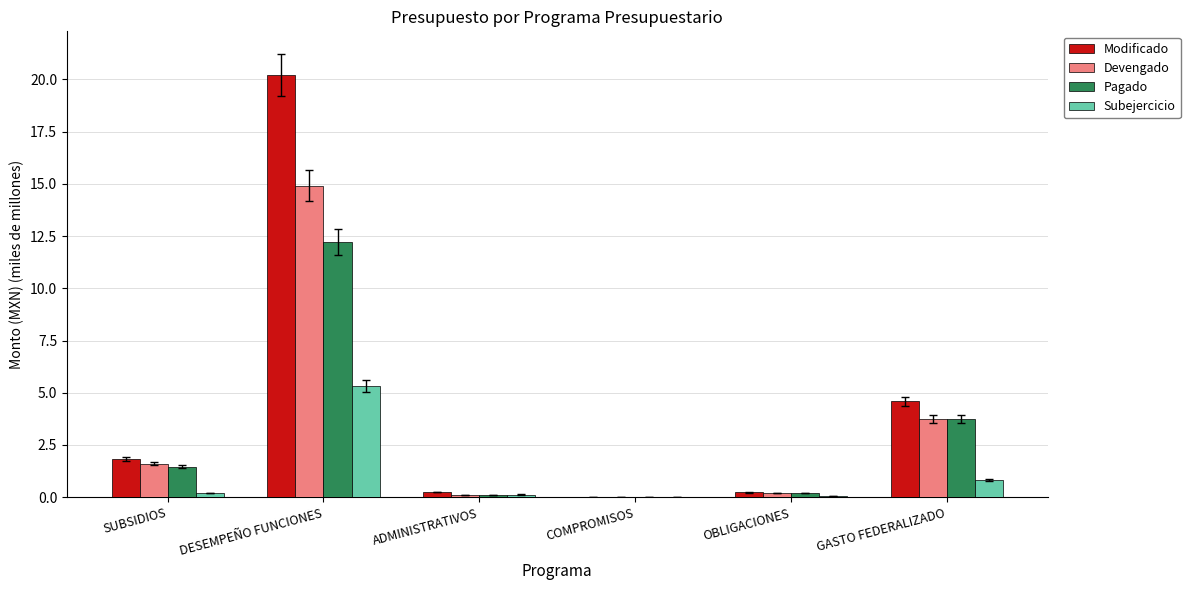

At which label is Pagado closest to 6?

GASTO FEDERALIZADO